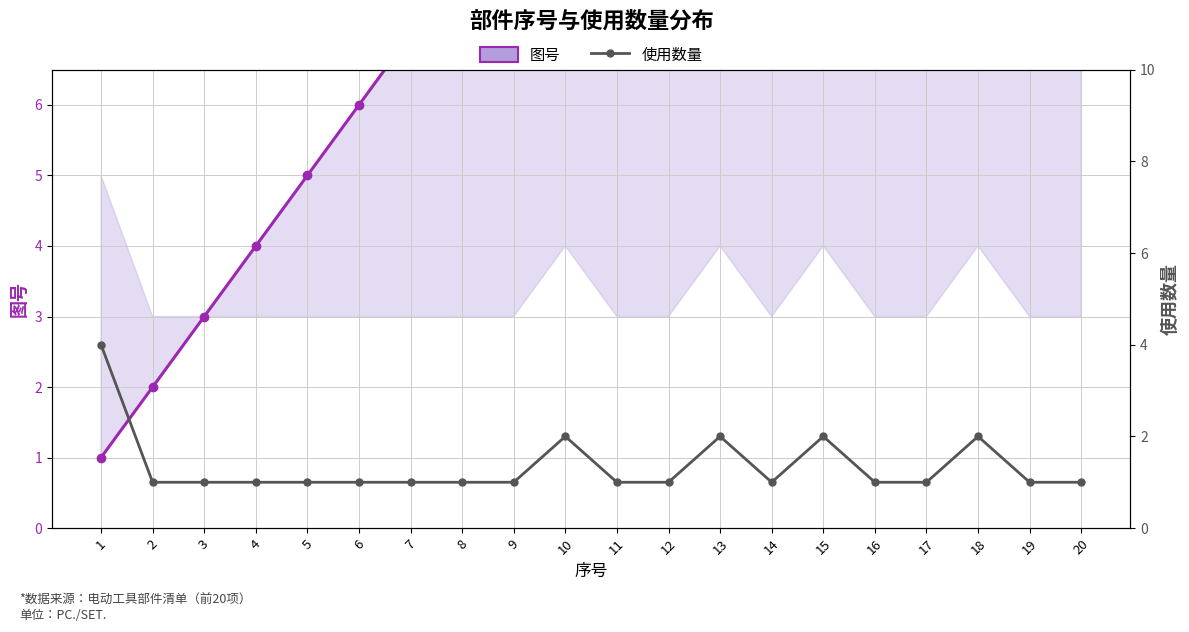

How many series are shown in this chart?

2